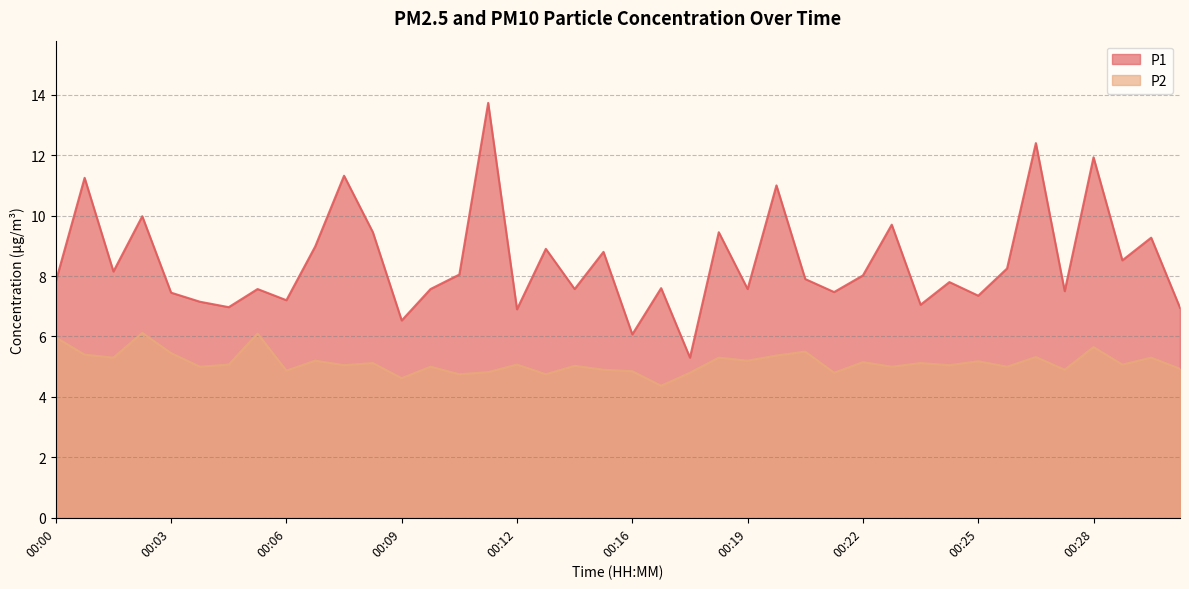

What is the difference between the highest and lowest values at 00:28?

6.3